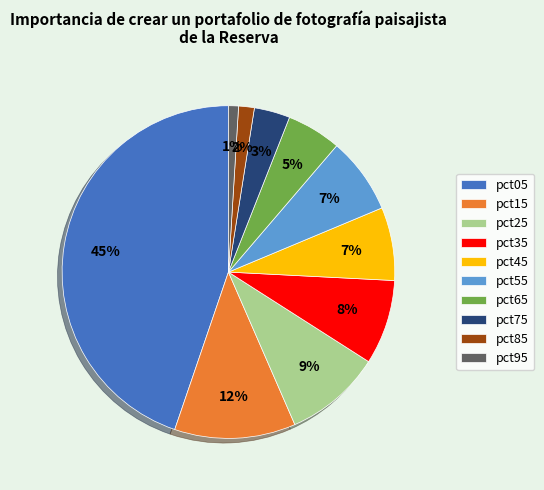

Count the number of slices in the pie.

10